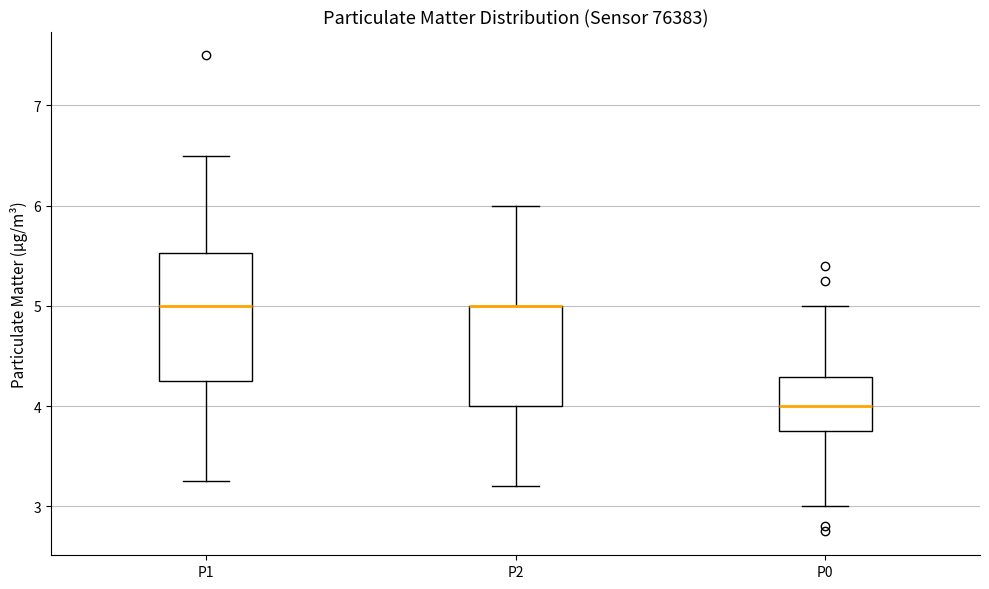

Reading left to right, read every box against the y-axis: the position of its median line, the range the box covers, and the ends of its whiskers. The values are not printed on the chart, so give them approximately, as read against the axis.

P1: median 5.0, box 4.3 to 5.5, whiskers 3.3 to 6.5
P2: median 5.0 (drawn on the box's upper edge), box 4.0 to 5.0, whiskers 3.2 to 6.0
P0: median 4.0, box 3.8 to 4.3, whiskers 3.0 to 5.0